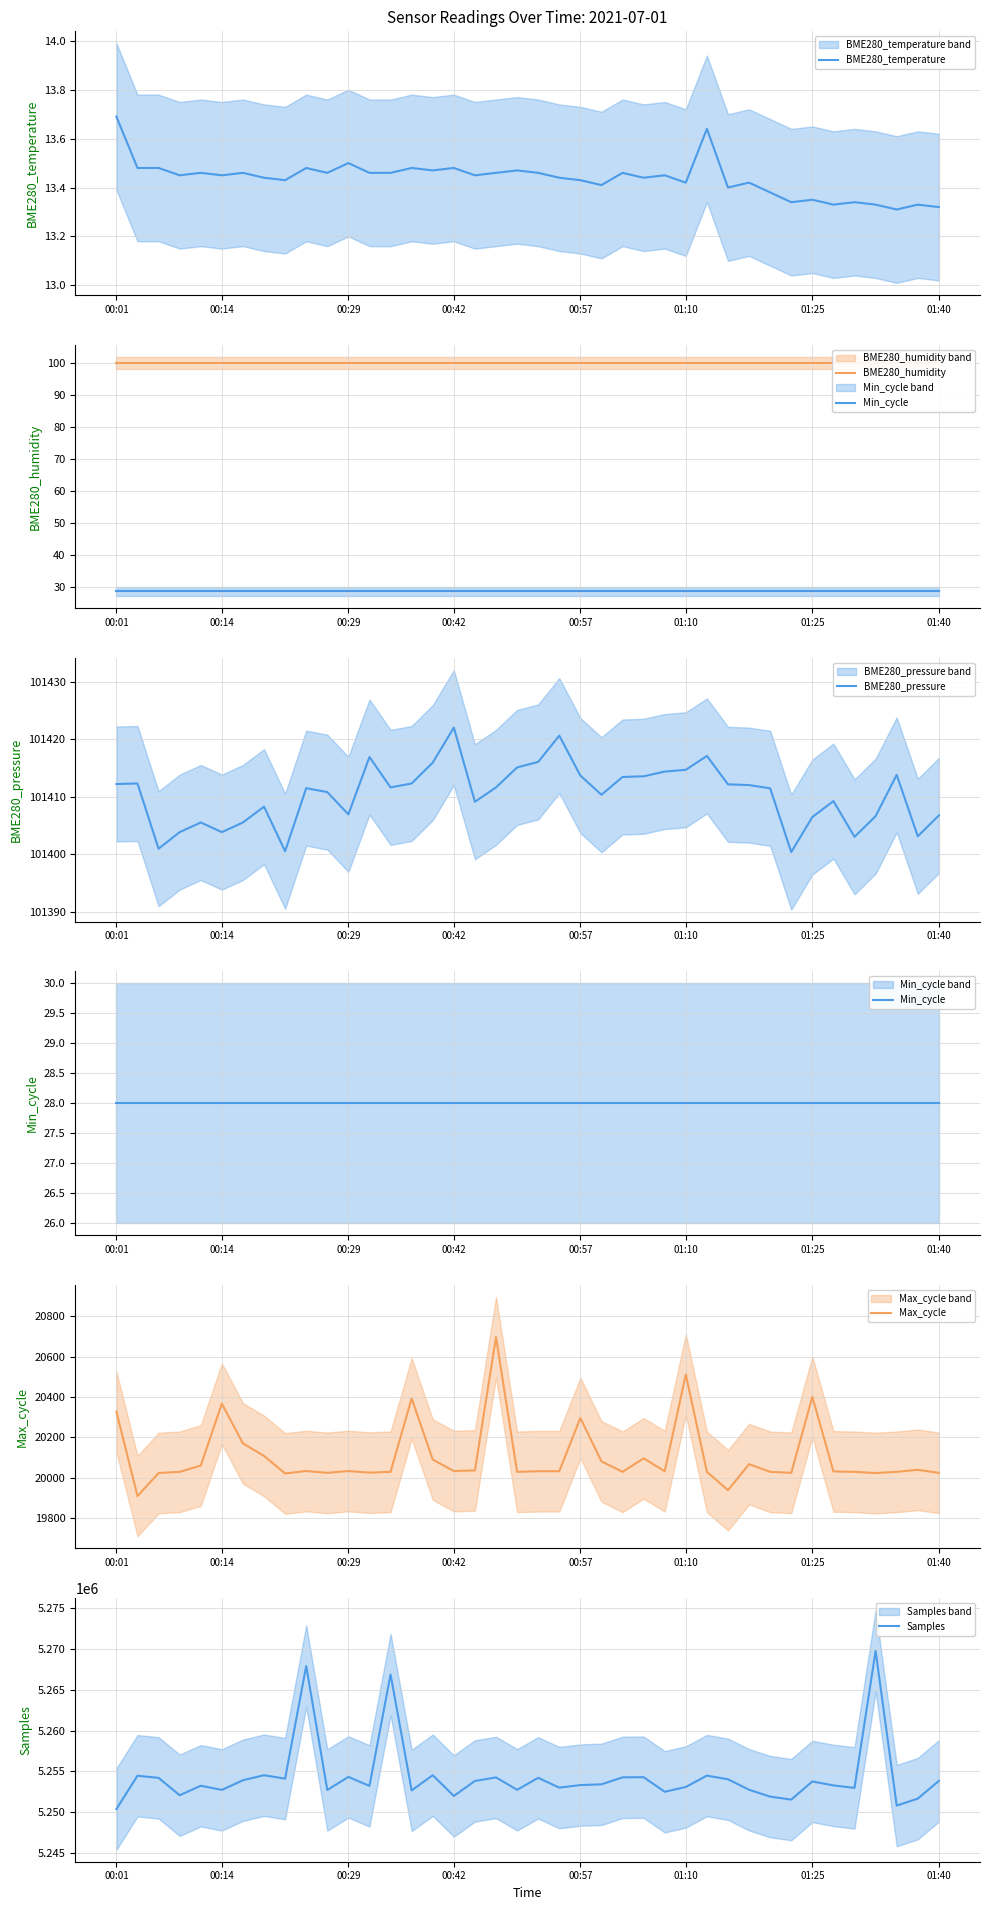

The value of Samples at 00:29 is 8539520. True or false?

False